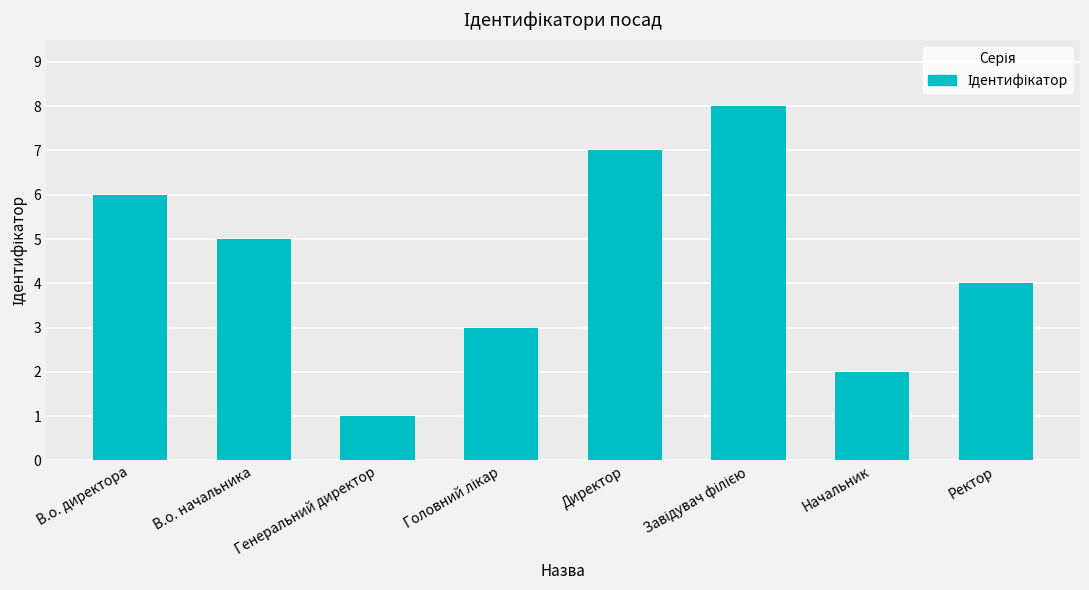

What is the minimum value shown in the chart?

1